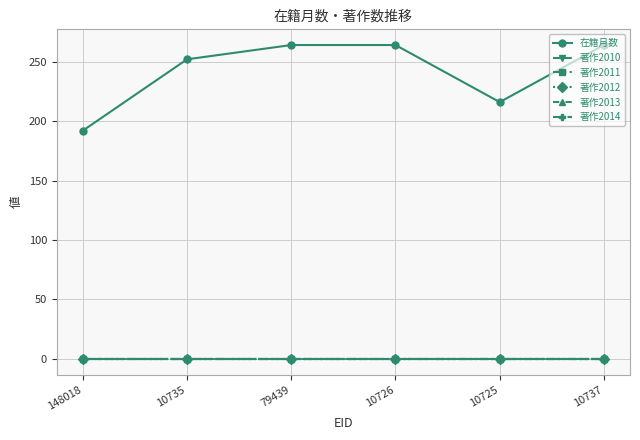

Does the chart have visible grid lines?

Yes